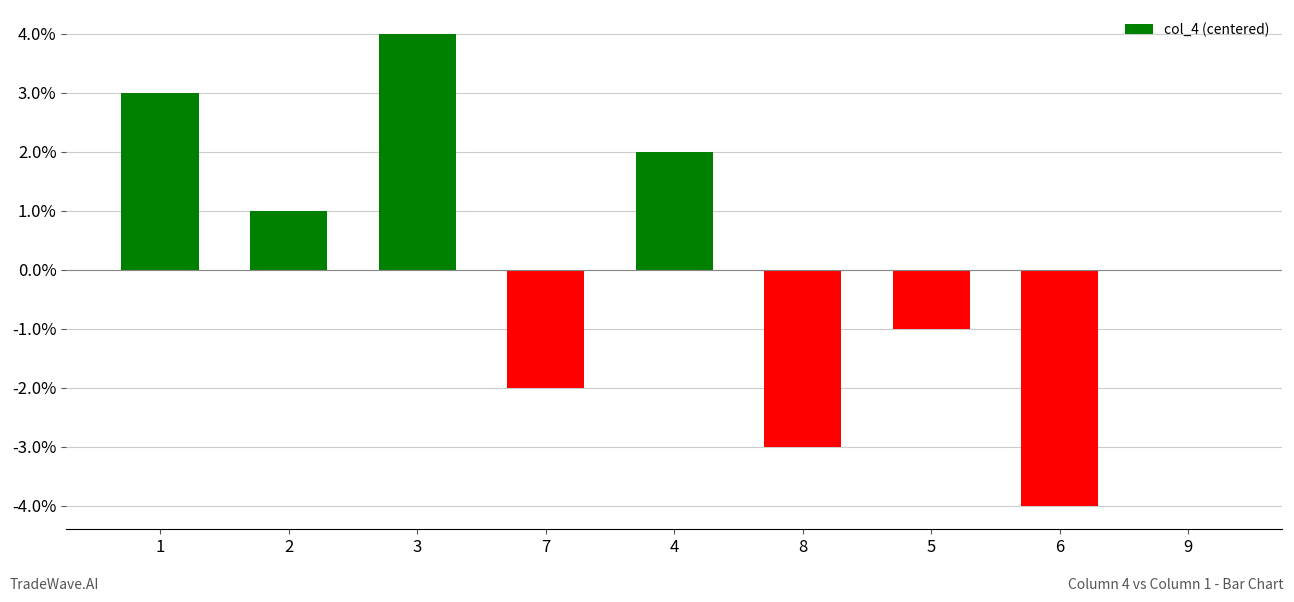

Reading right to left, extract all data points from this chart.

9=0	6=-4	5=-1	8=-3	4=2	7=-2	3=4	2=1	1=3